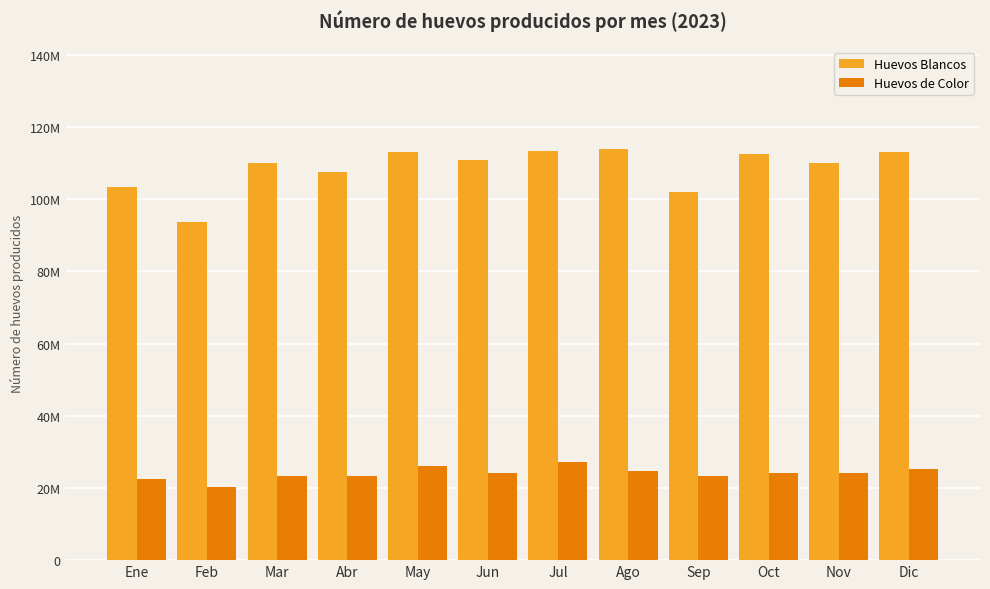

What are all the series names shown in the legend?

Huevos Blancos, Huevos de Color